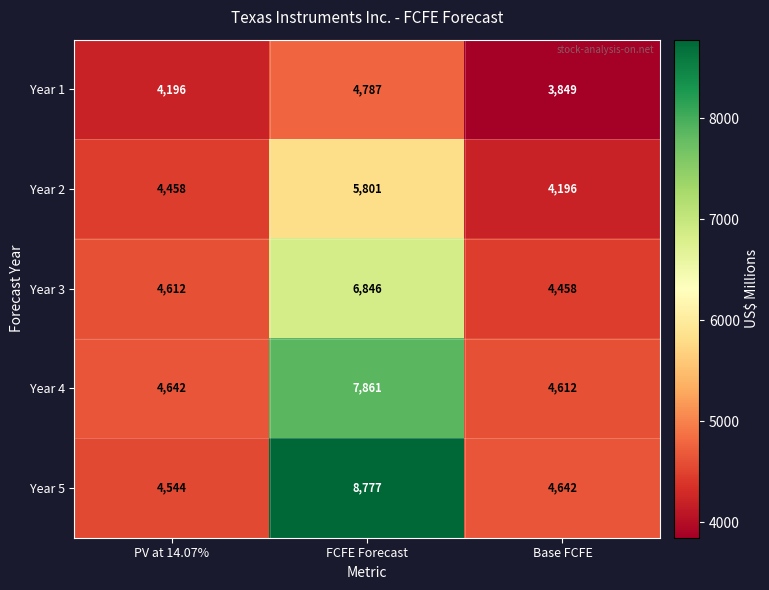

What value does the Year 2 series have at Base FCFE?

4196